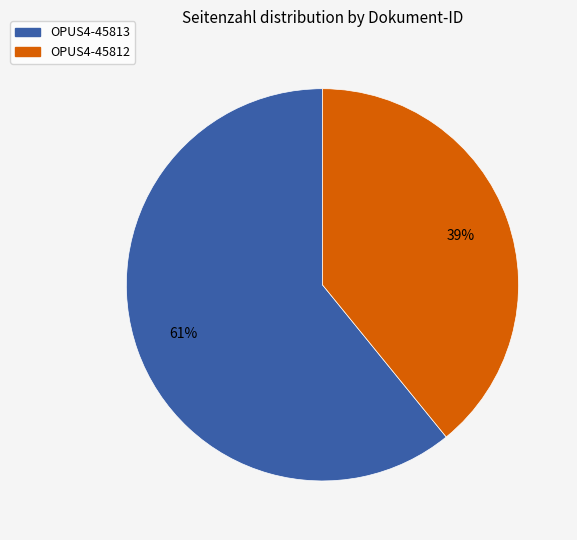

What is the ratio of the value at OPUS4-45813 to the value at OPUS4-45812?

1.6